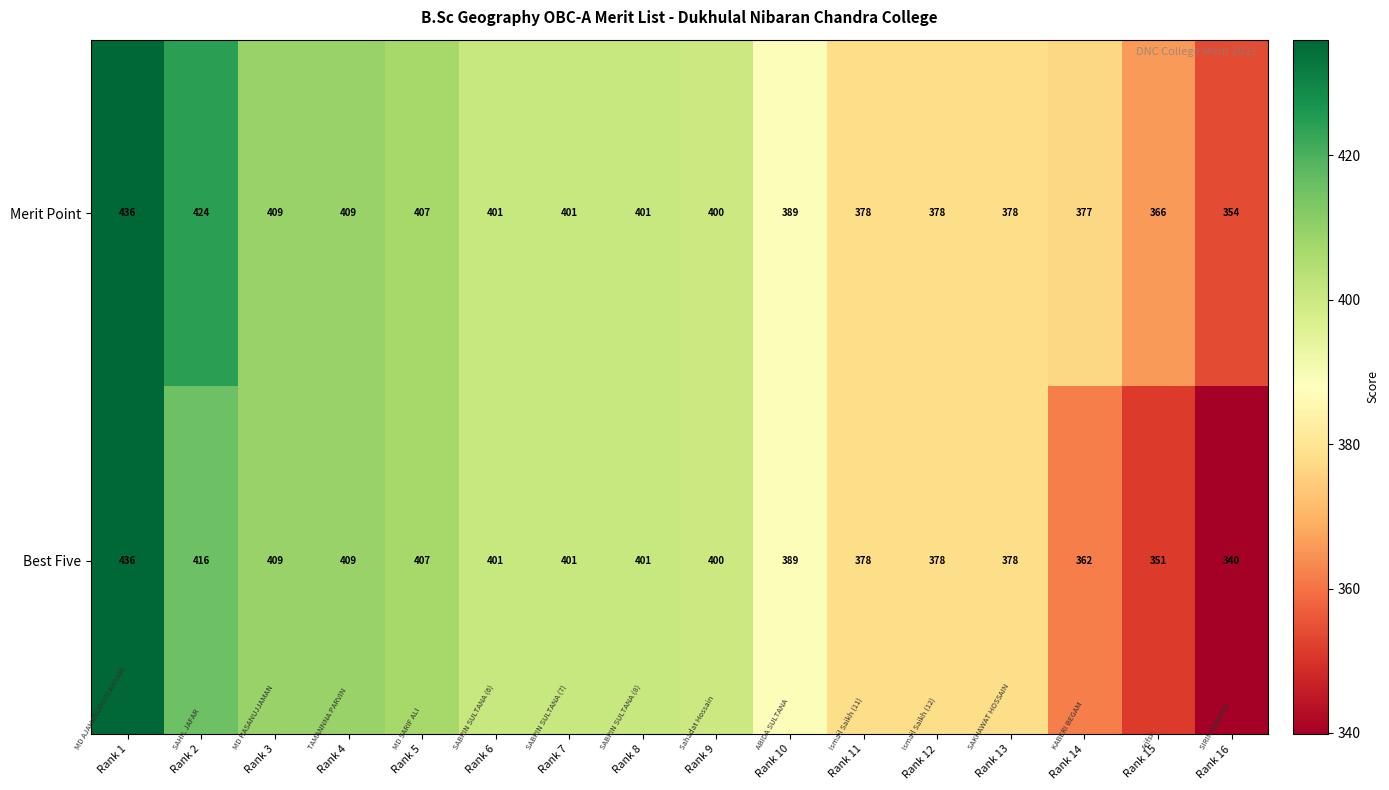

How many categories are shown in the chart?

16